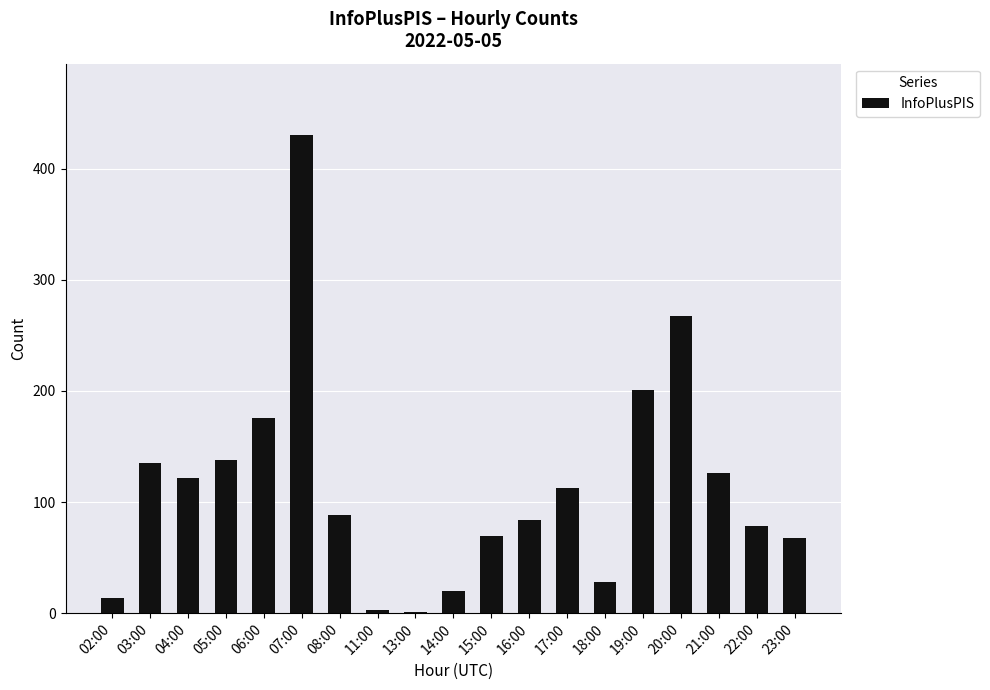

Count the number of categories in the chart.

19